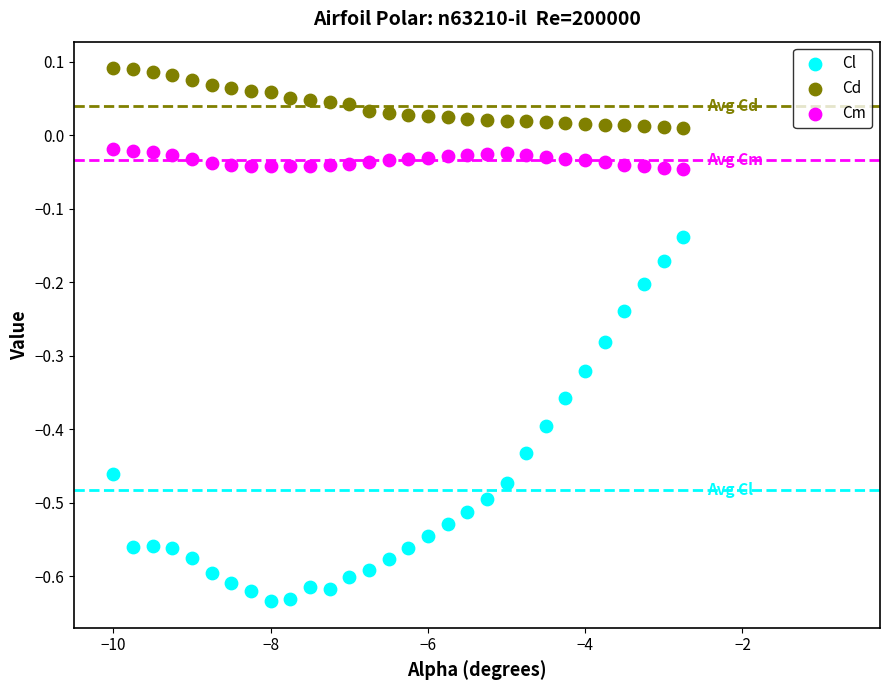

Which series has the largest Y range (max minus min)?

Cl